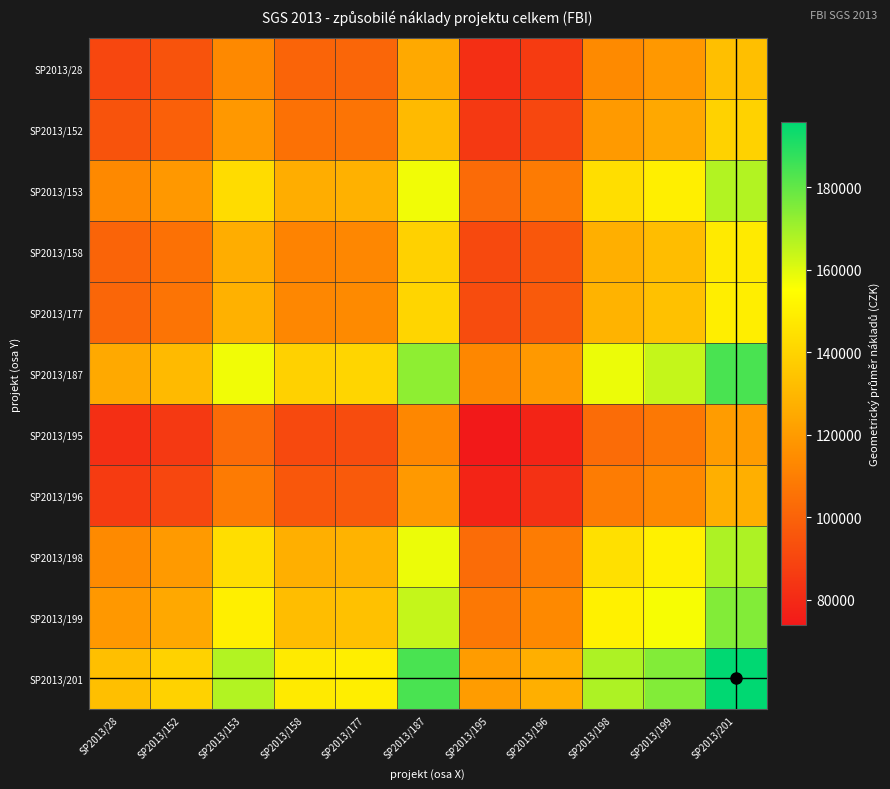

How many distinct data groups are displayed?

11